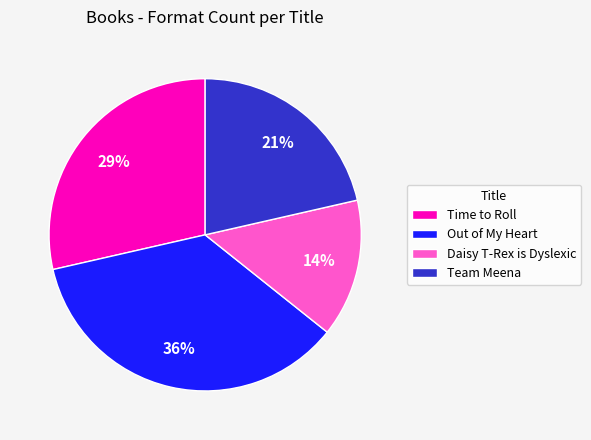

Do Team Meena and Out of My Heart together represent more than half of the pie?

Yes